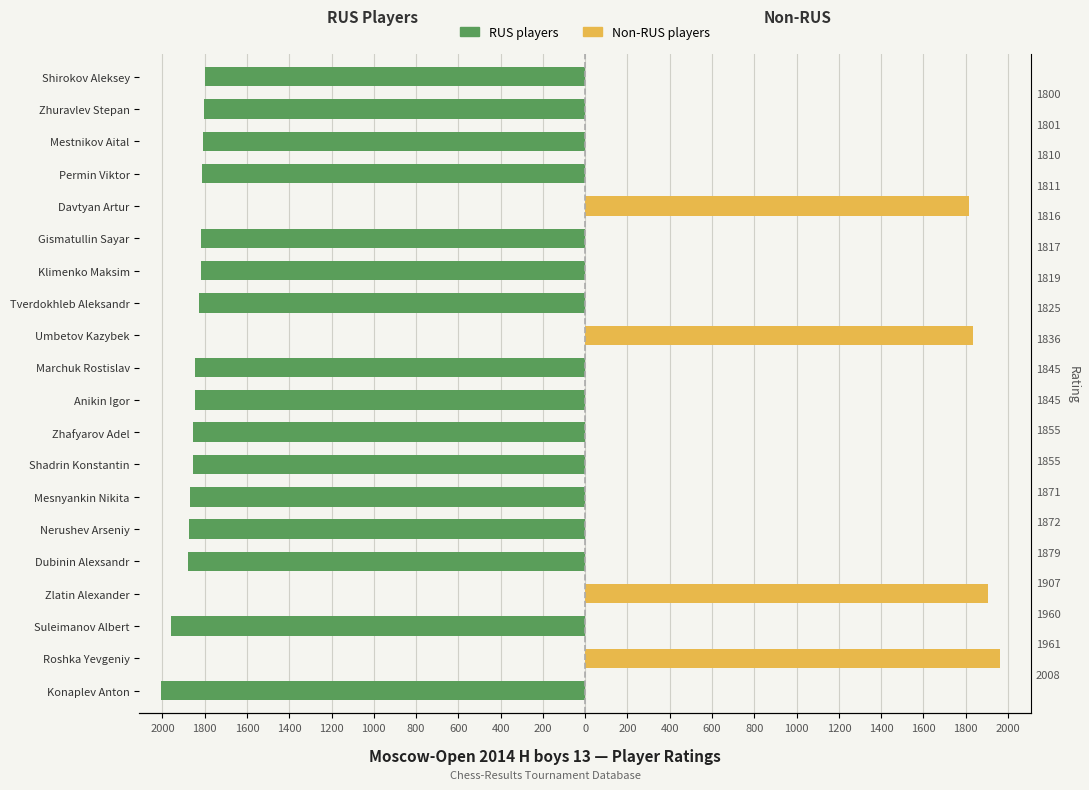

Are the bars horizontal?

Yes